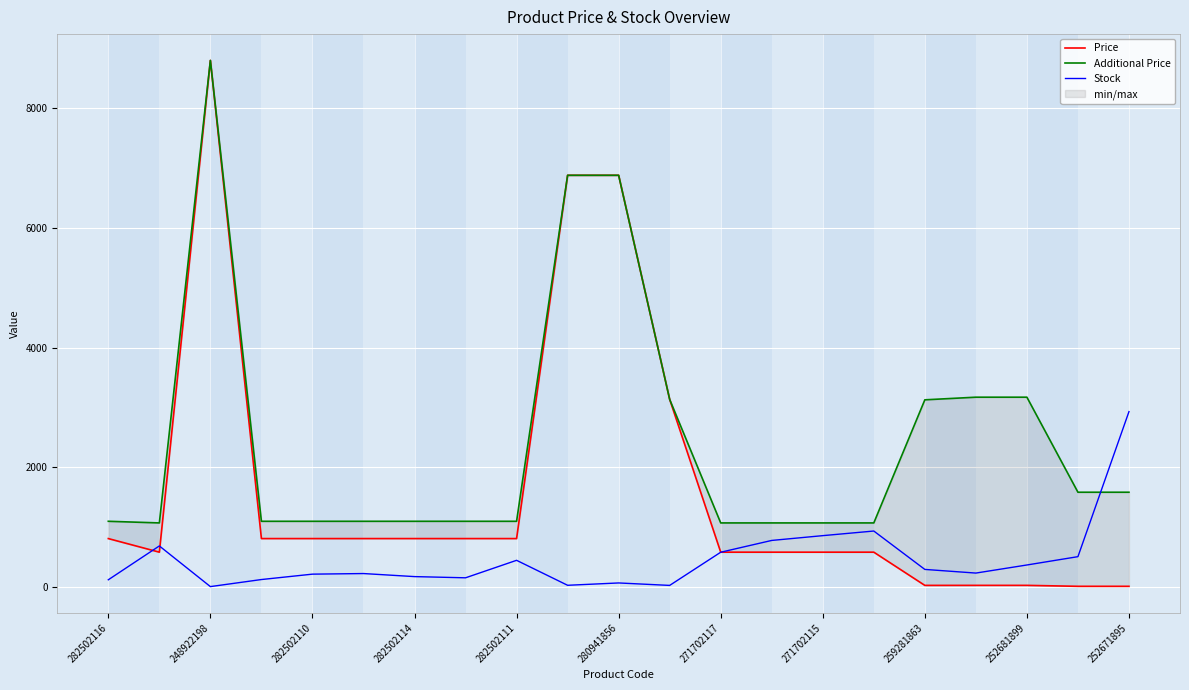

What is the minimum value for Additional Price?

1074.5